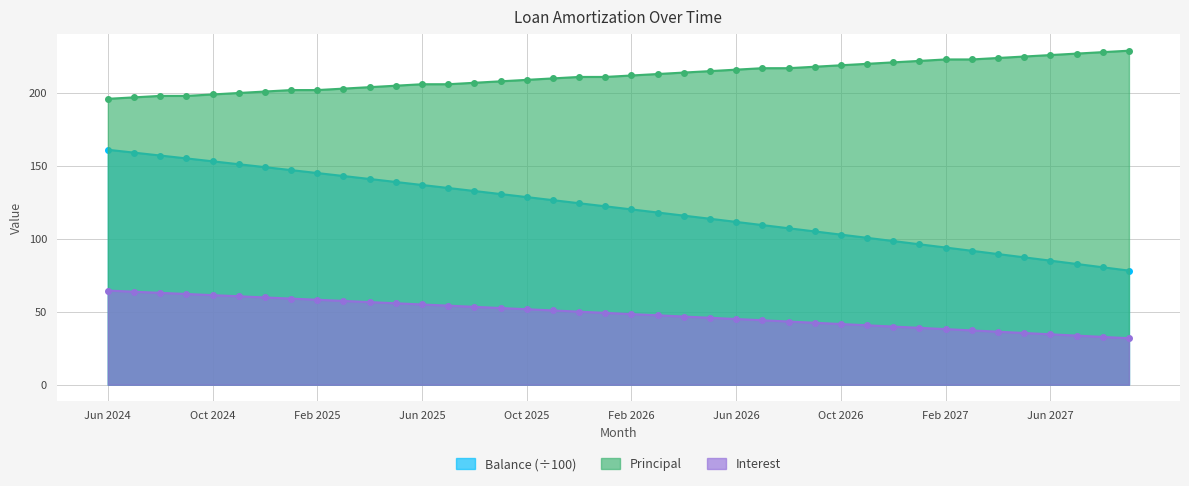

What is the label of the 31st point from the right?

Mar 2025